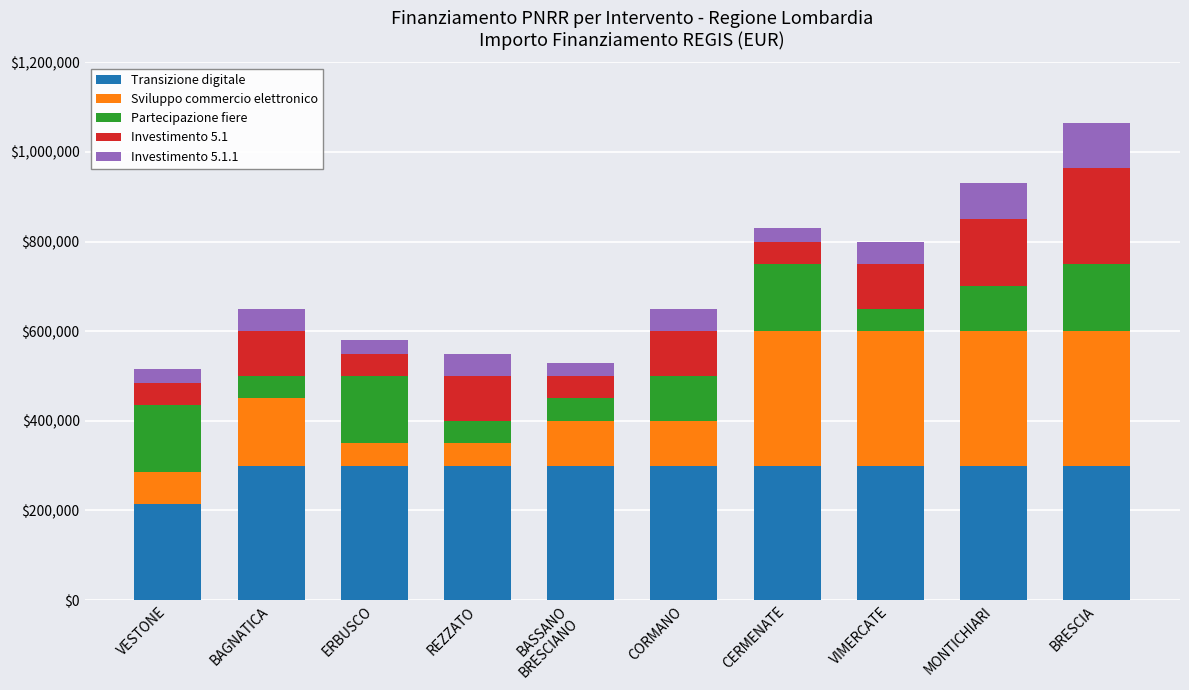

Is it true that Transizione digitale equals 300000 at CERMENATE?

True